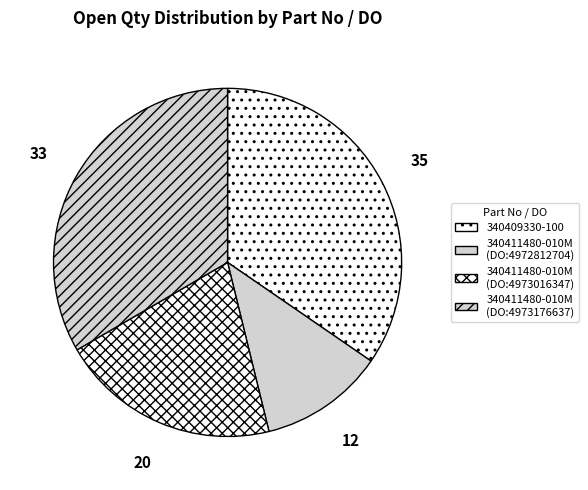

What percentage is the 340411480-010M (DO:4973016347) slice, to the nearest percent?

20%